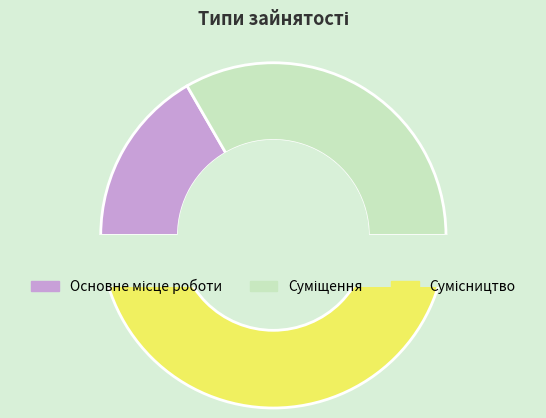

To the nearest percent, what is the difference between the largest and smallest slice percentages?

33%